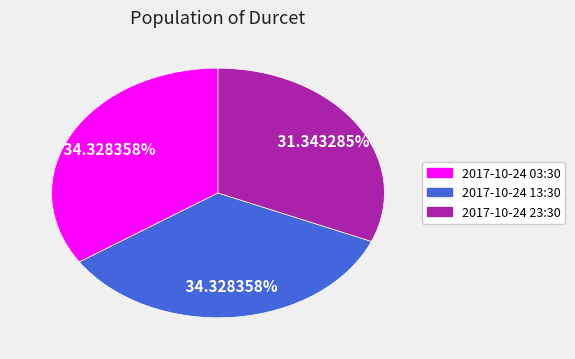

Is there a majority slice in this chart?

No